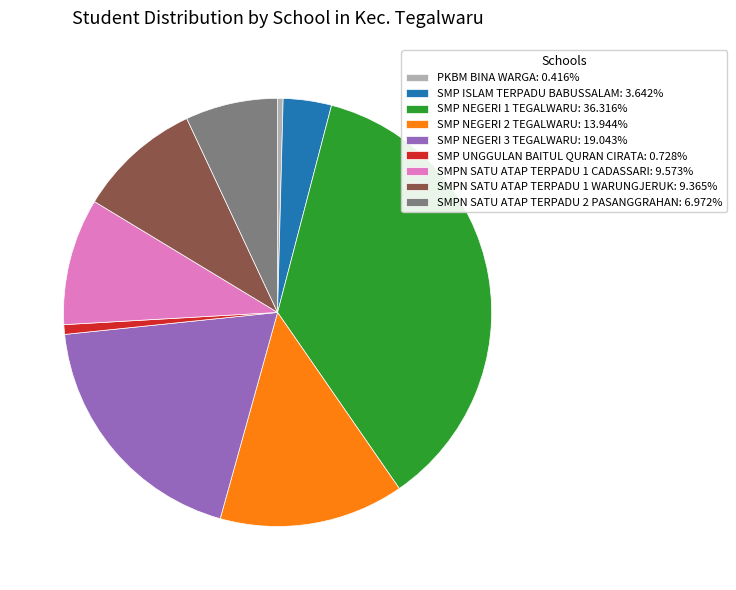

Which has a higher value, SMP ISLAM TERPADU BABUSSALAM or SMP NEGERI 2 TEGALWARU?

SMP NEGERI 2 TEGALWARU